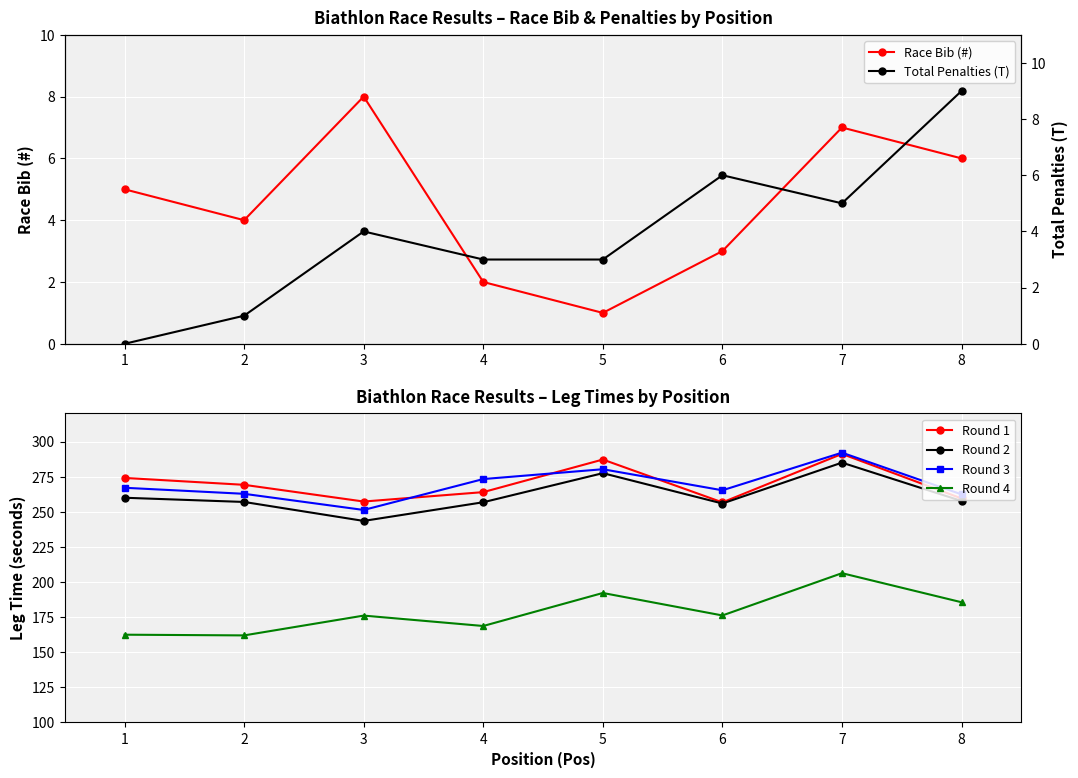

Between 6 and 3, which is larger?

3